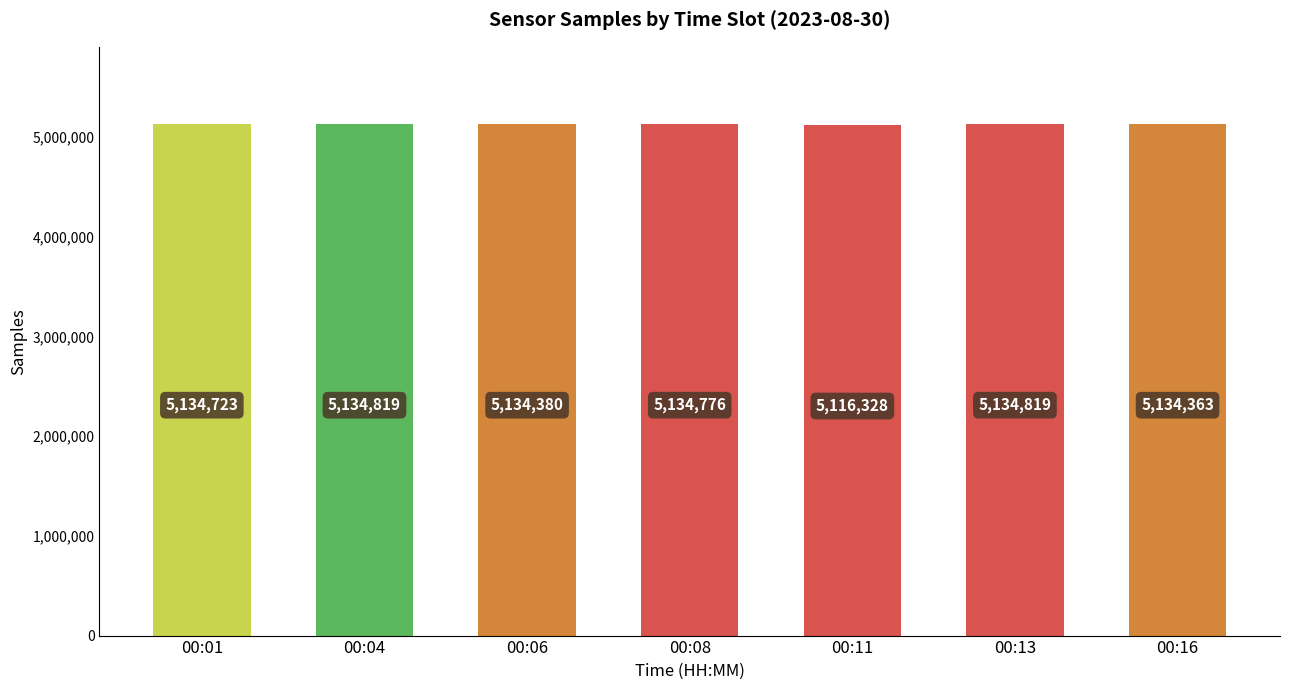

Reading left to right, list all the values displayed in this chart.

00:01=5134723	00:04=5134819	00:06=5134380	00:08=5134776	00:11=5116328	00:13=5134819	00:16=5134363